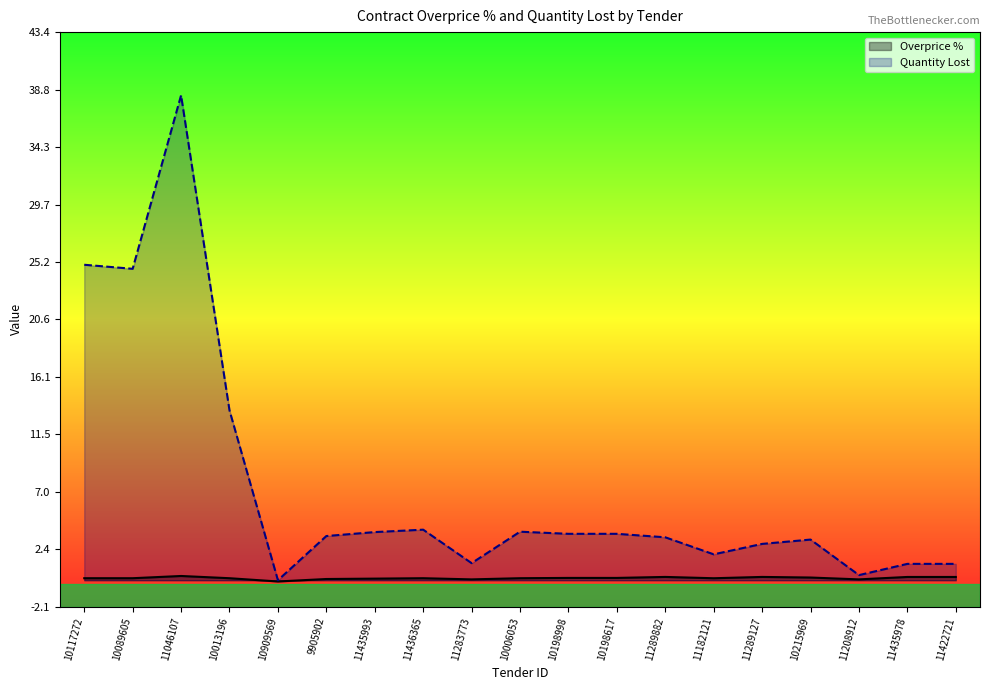

Which series has the widest spread of values?

contracts.items.unit.value.quantityLostMxIMSS